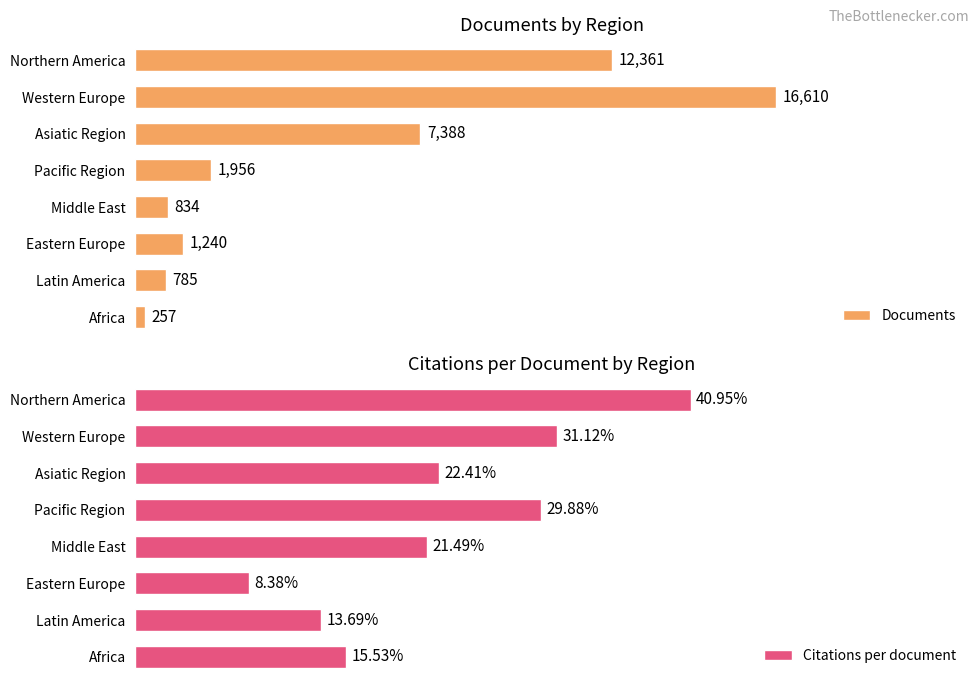

Rank the categories by Documents value from lowest to highest.

Africa, Latin America, Middle East, Eastern Europe, Pacific Region, Asiatic Region, Northern America, Western Europe